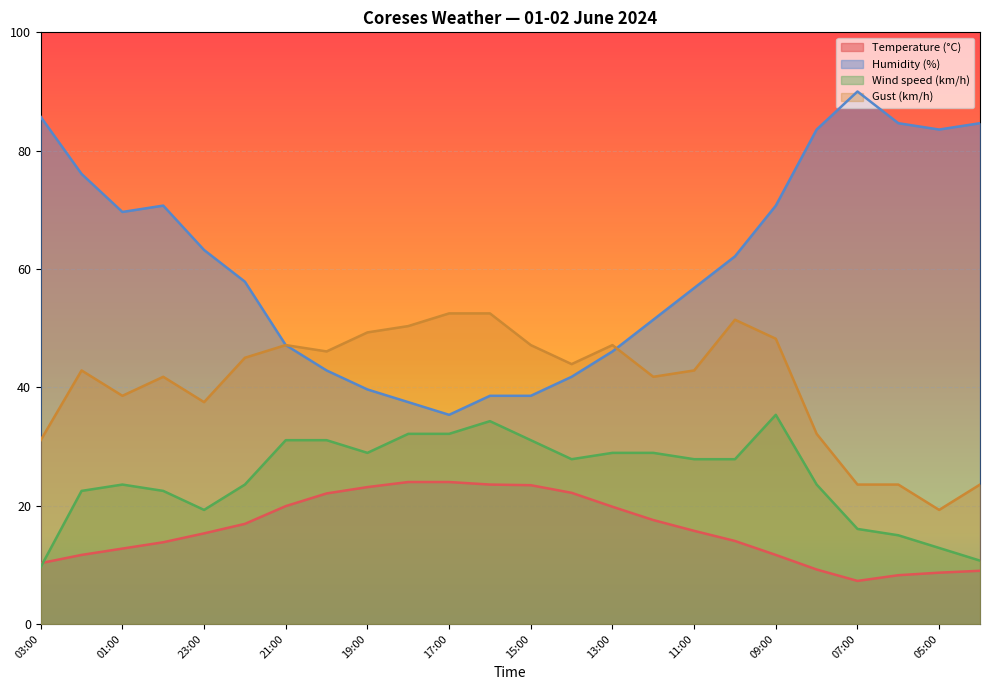

The value of Temperature (°C) at 21:00 is 19.9. True or false?

True